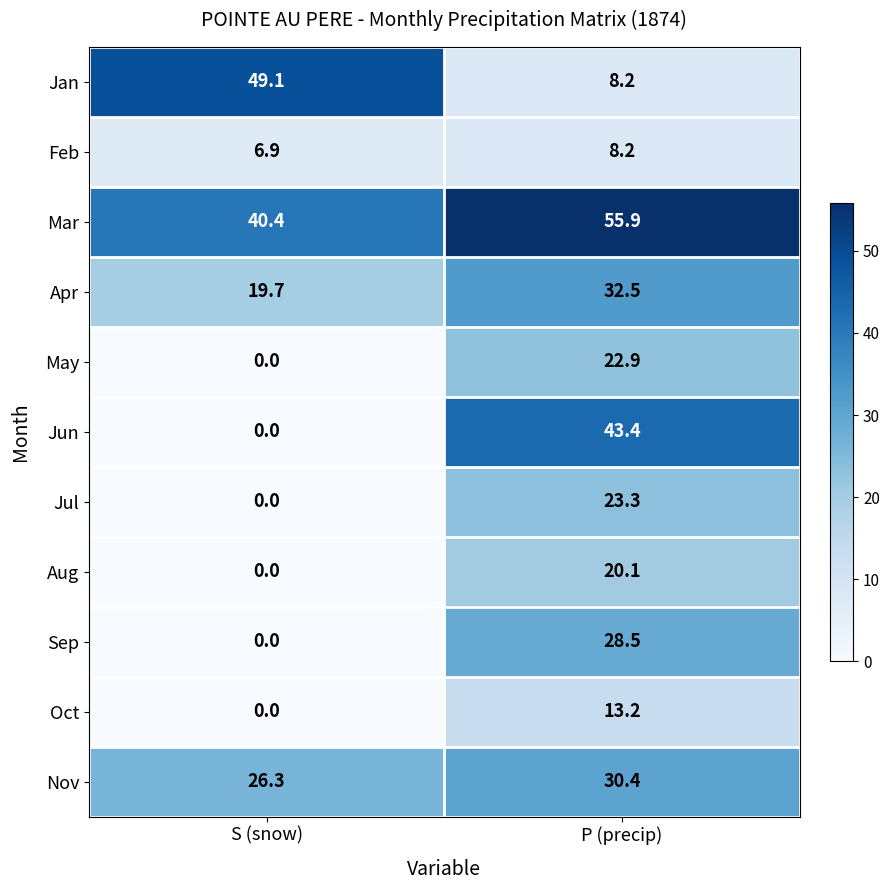

Reading left to right, extract all data points from this chart.

Jan: S (snow)=49.1	P (precip)=8.2
Feb: S (snow)=6.9	P (precip)=8.2
Mar: S (snow)=40.4	P (precip)=55.9
Apr: S (snow)=19.7	P (precip)=32.5
May: S (snow)=0.0	P (precip)=22.9
Jun: S (snow)=0.0	P (precip)=43.4
Jul: S (snow)=0.0	P (precip)=23.3
Aug: S (snow)=0.0	P (precip)=20.1
Sep: S (snow)=0.0	P (precip)=28.5
Oct: S (snow)=0.0	P (precip)=13.2
Nov: S (snow)=26.3	P (precip)=30.4